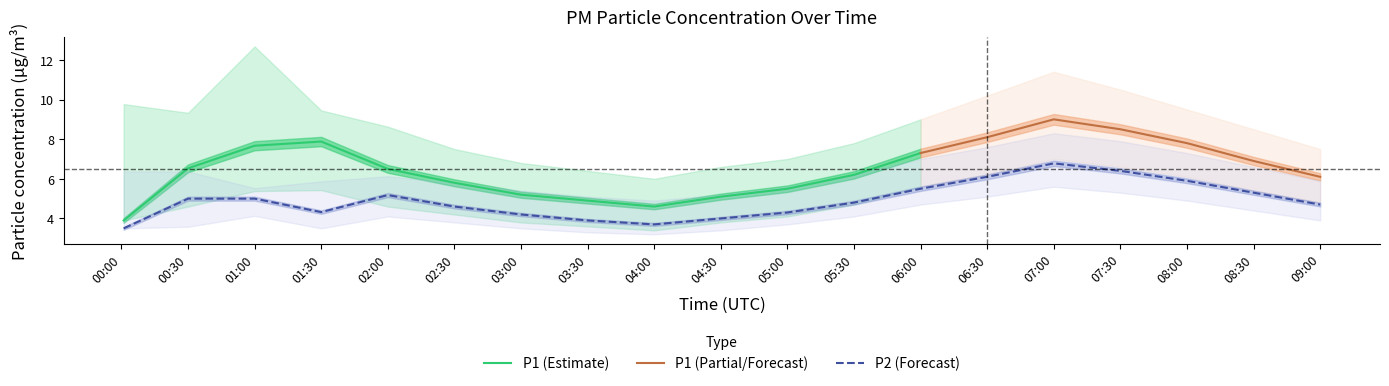

At which label does P2_upper reach its minimum?

04:00